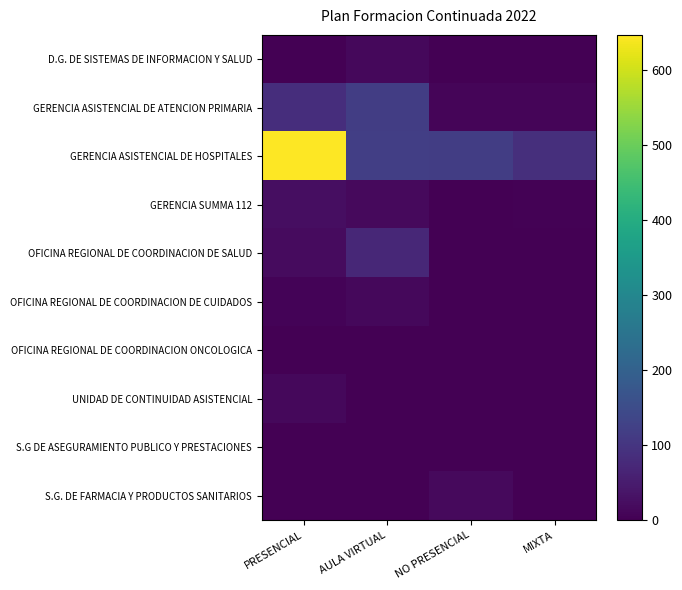

List the series in order of their peak value, highest first.

GERENCIA ASISTENCIAL DE HOSPITALES, GERENCIA ASISTENCIAL DE ATENCION PRIMARIA, OFICINA REGIONAL DE COORDINACION DE SALUD, GERENCIA SUMMA 112, S.G. DE FARMACIA Y PRODUCTOS SANITARIOS, OFICINA REGIONAL DE COORDINACION DE CUIDADOS, UNIDAD DE CONTINUIDAD ASISTENCIAL, D.G. DE SISTEMAS DE INFORMACION Y SALUD, S.G DE ASEGURAMIENTO PUBLICO Y PRESTACIONES, OFICINA REGIONAL DE COORDINACION ONCOLOGICA